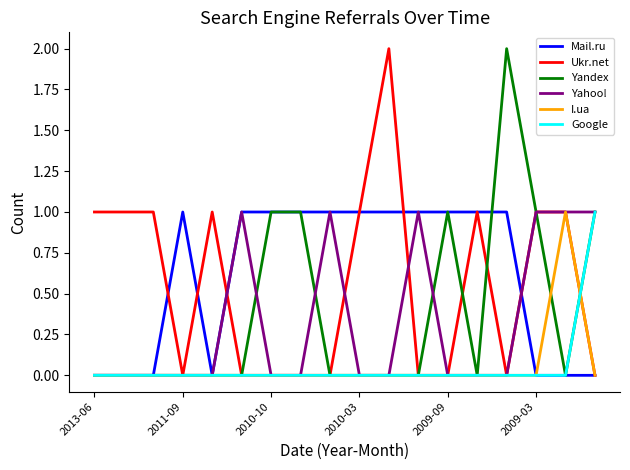

Count the Mail.ru values in the range 0 to 1.

18